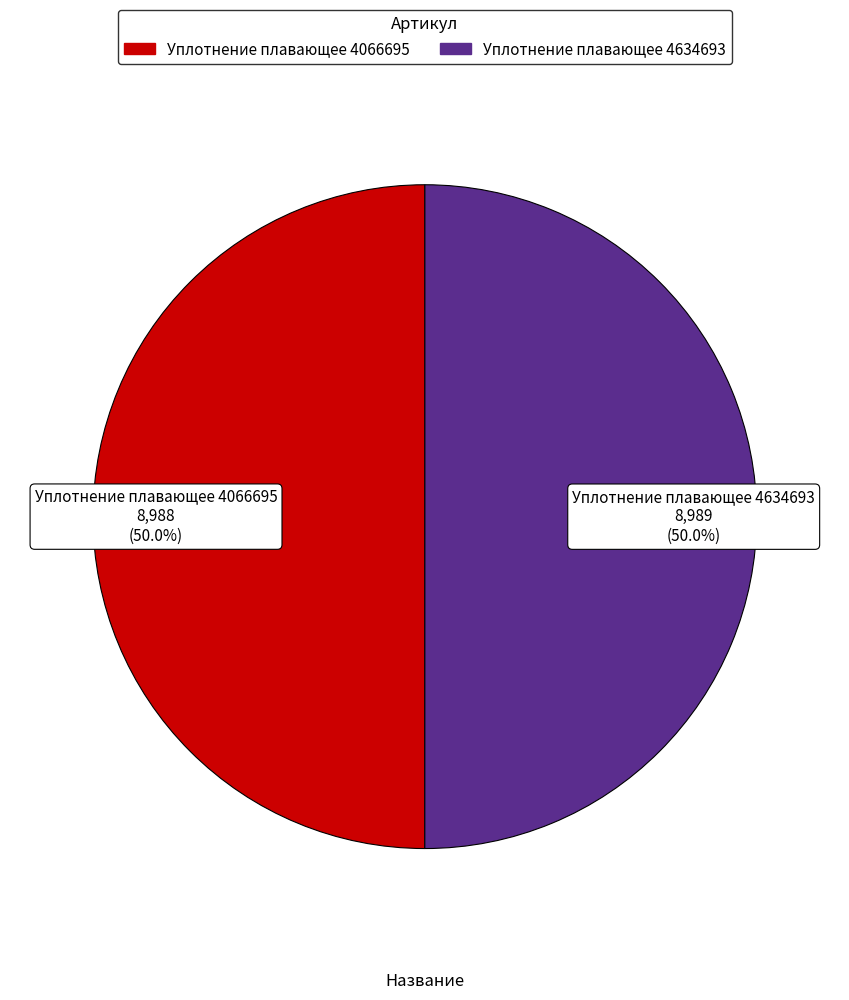

Is the sum of Уплотнение плавающее 4634693 and Уплотнение плавающее 4066695 greater than half?

Yes